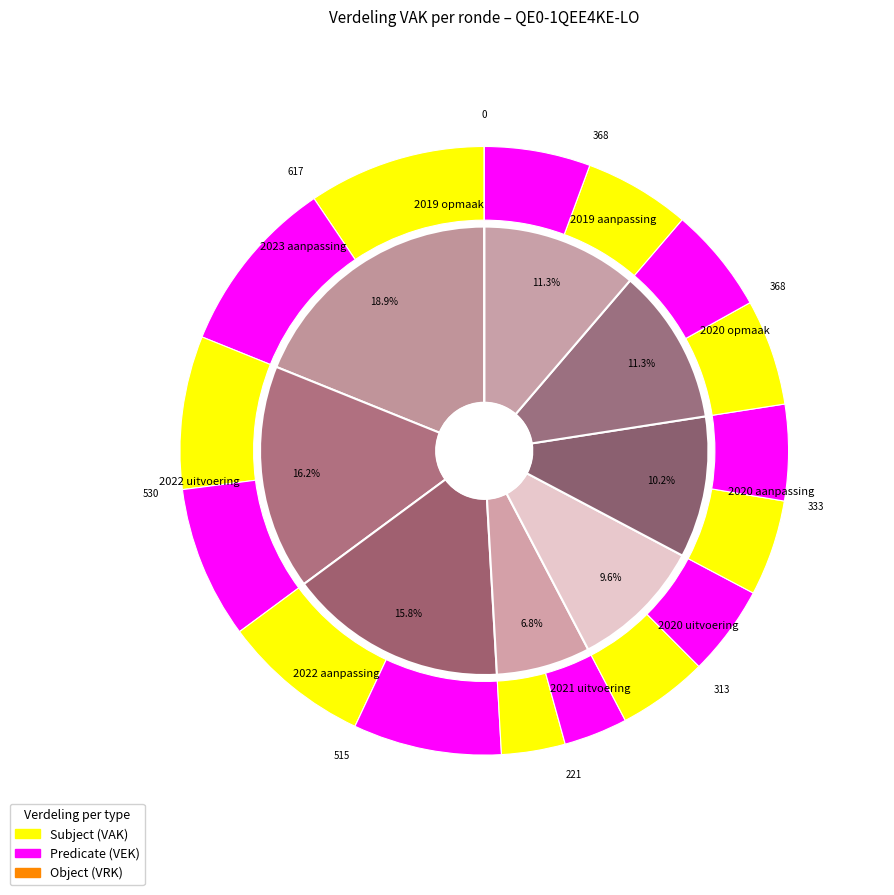

What is the total percentage of 2021 uitvoering and 2020 uitvoering?

16.4%